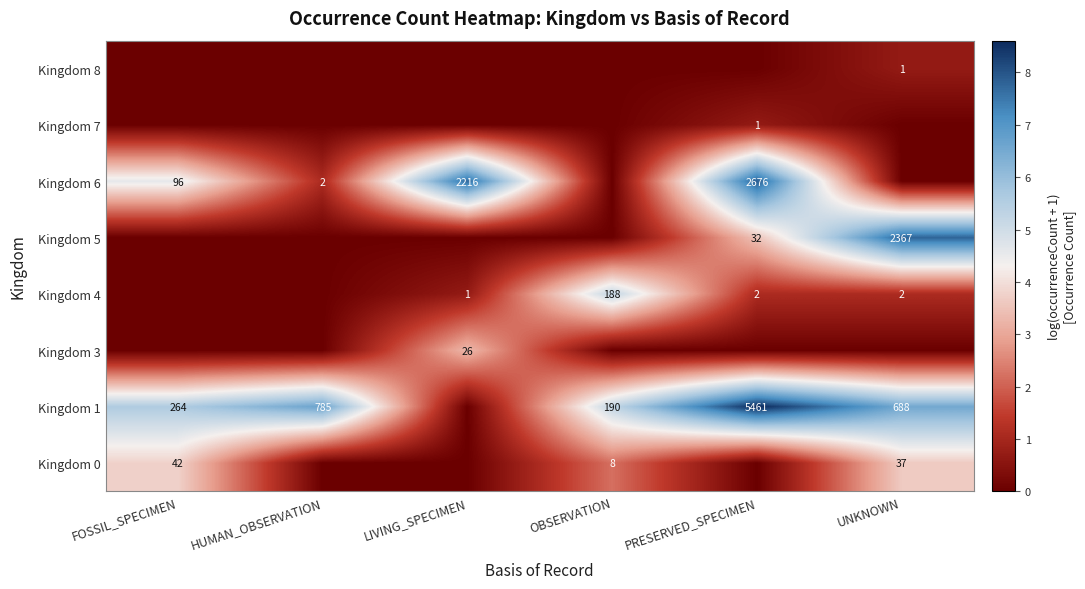

Is it true that Kingdom 1 equals 1378 at HUMAN_OBSERVATION?

False